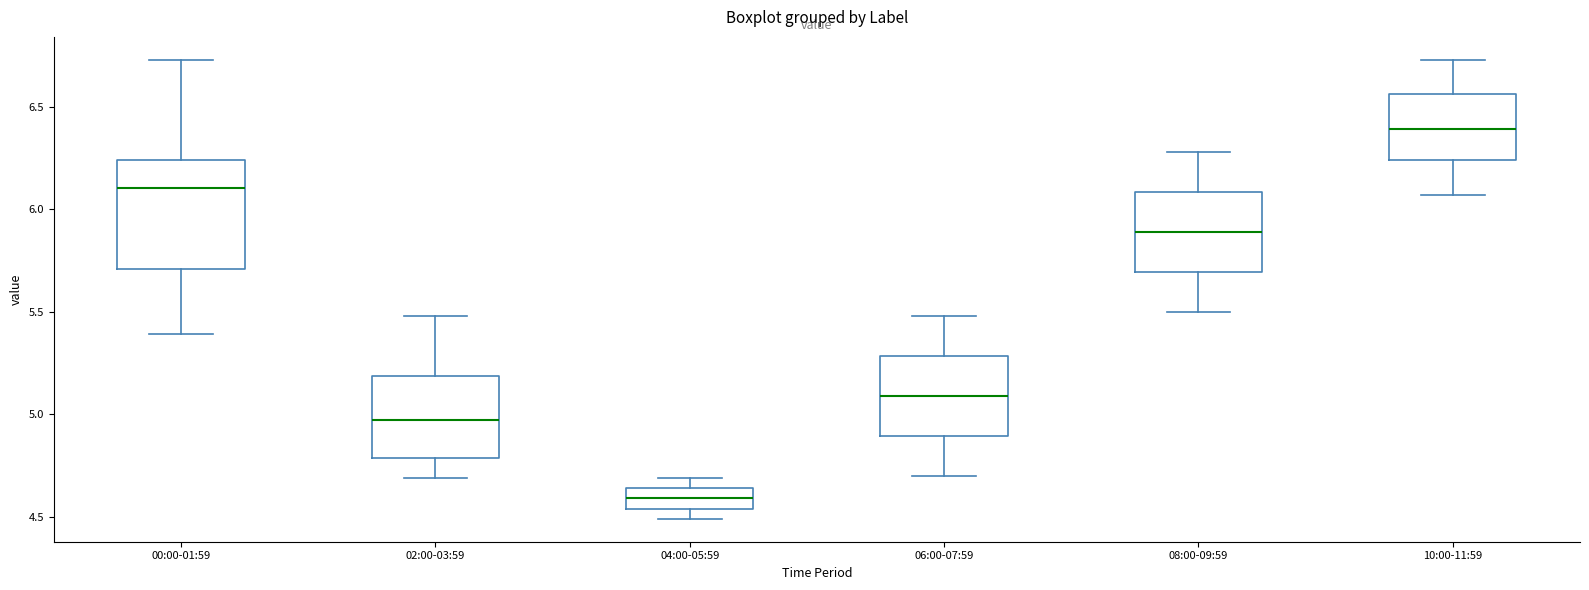

Which box has the lowest median line?

04:00-05:59